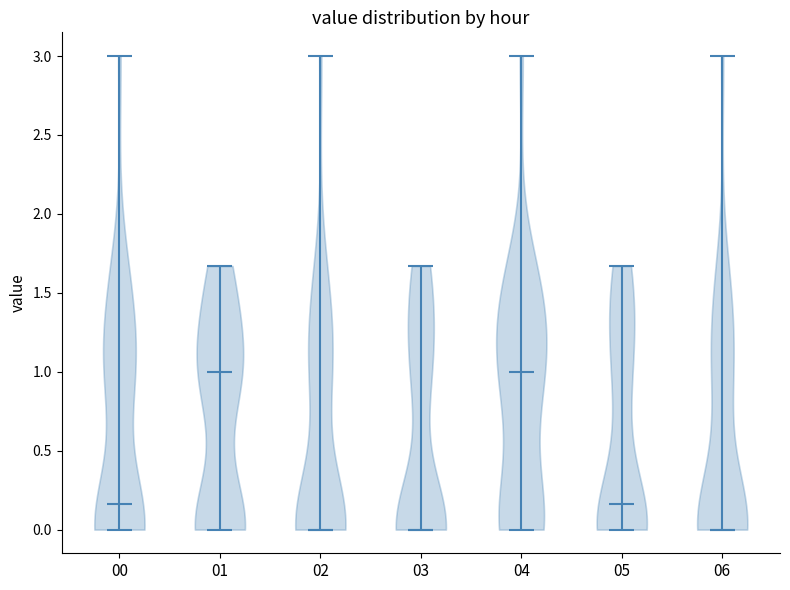

Reading left to right, read every violin against the y-axis: where its median line is, and the lowest and highest points it reaches. The values are not printed on the chart, so give them approximately, as read against the axis.

00: median line 0.15, lowest point 0.00, highest point 3.00
01: median line 1.00, lowest point 0.00, highest point 1.65
02: median line 0.00, lowest point 0.00, highest point 3.00
03: median line 0.00, lowest point 0.00, highest point 1.65
04: median line 1.00, lowest point 0.00, highest point 3.00
05: median line 0.15, lowest point 0.00, highest point 1.65
06: median line 0.00, lowest point 0.00, highest point 3.00